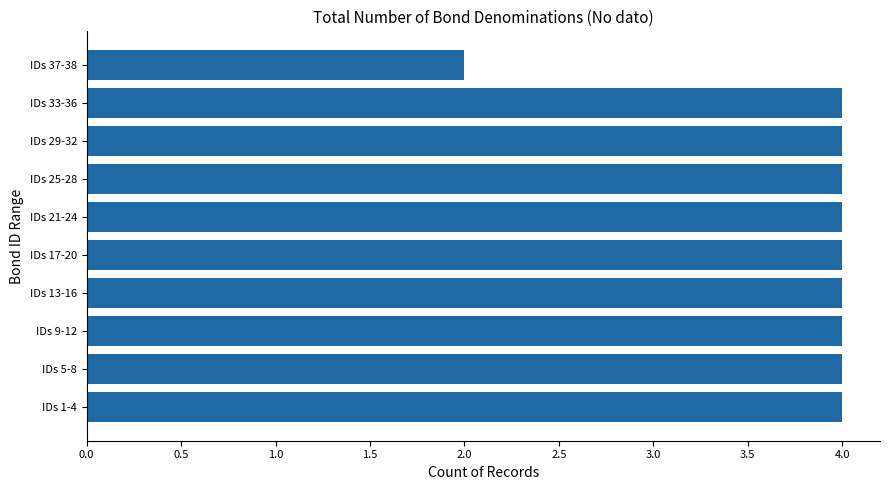

What is the maximum value shown in the chart?

4